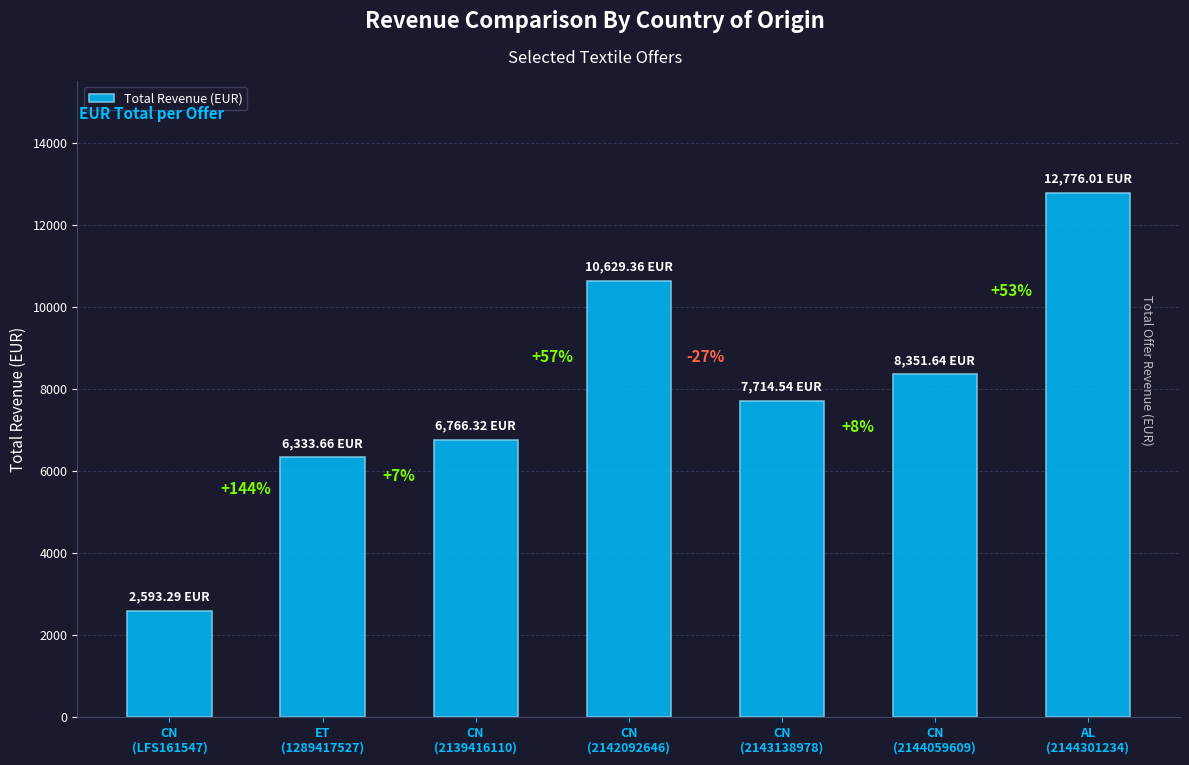

True or false: the data shows 10629.4 at CN
(2142092646).

True